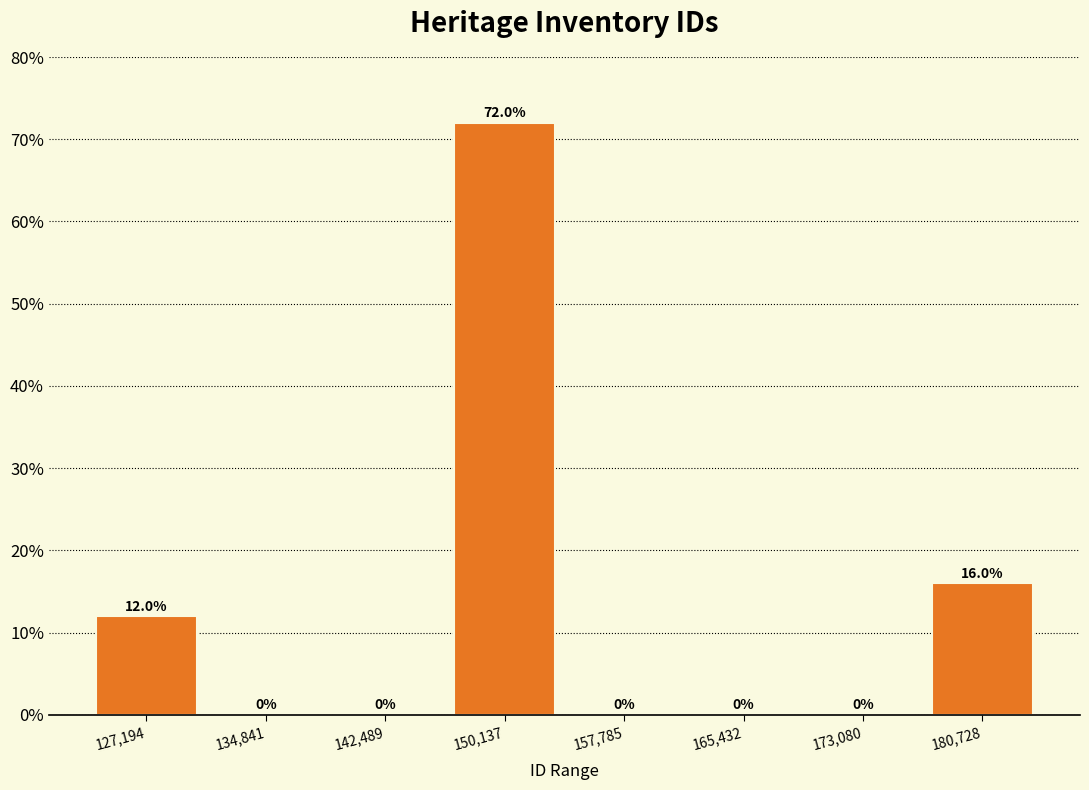

Reading left to right, list all the values displayed in this chart.

127,194=12	134,841=0	142,489=0	150,137=72	157,785=0	165,432=0	173,080=0	180,728=16